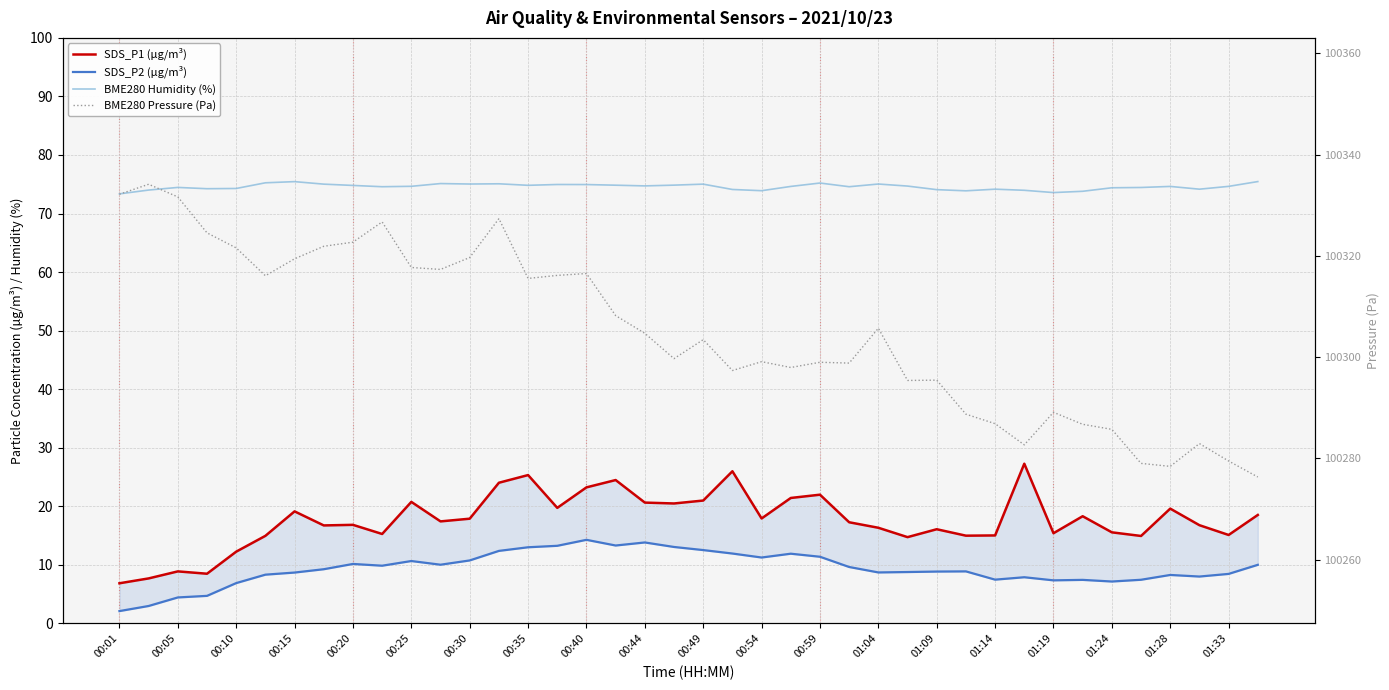

How many series are shown in this chart?

4